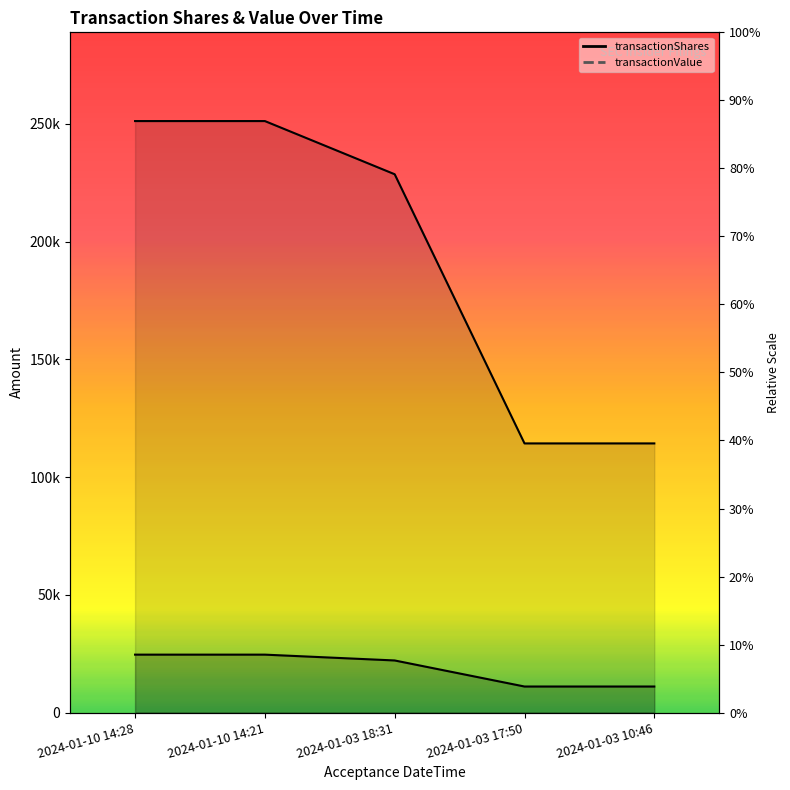

What is the difference between the second highest and second lowest values in the transactionShares series?

13540